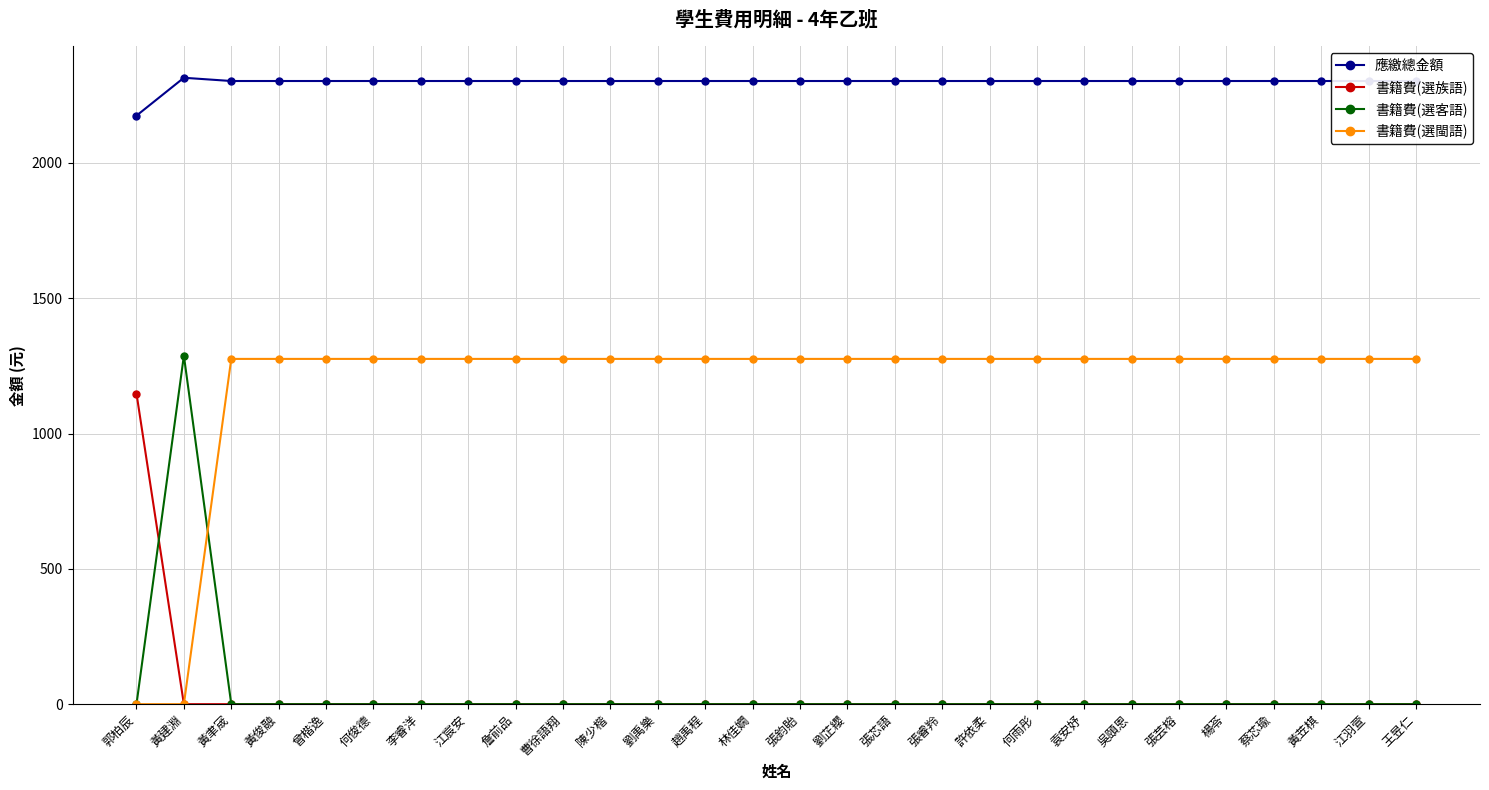

After their last crossing, which series has the higher values: 書籍費(選客語) or 書籍費(選閩語)?

書籍費(選閩語)